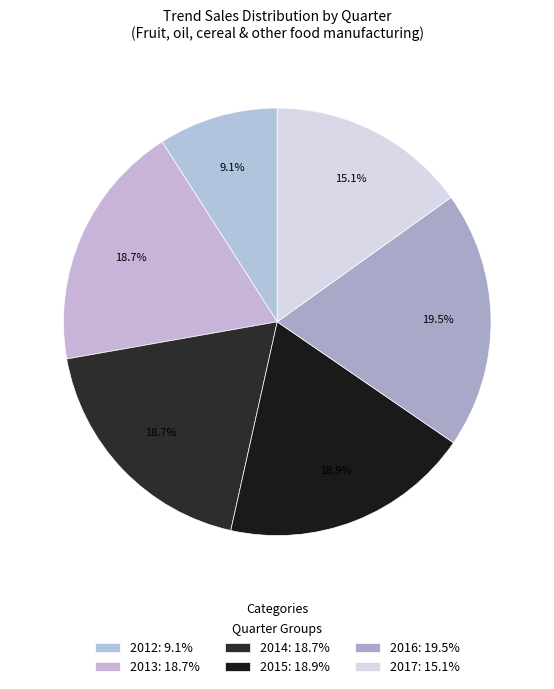

Count the number of slices in the pie.

6